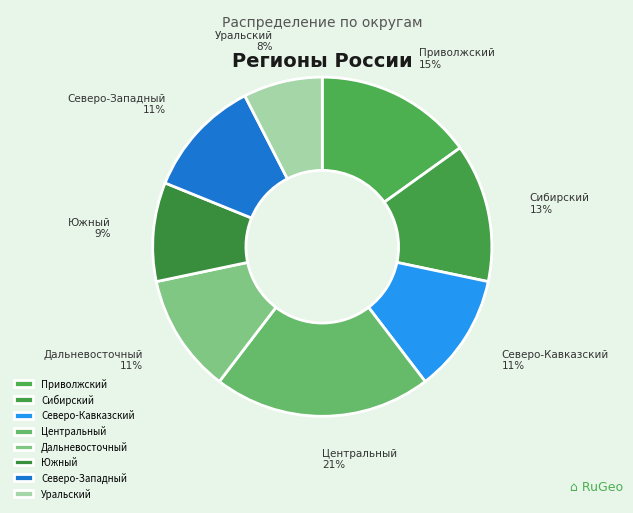

What is the smallest slice in the pie chart?

Уральский